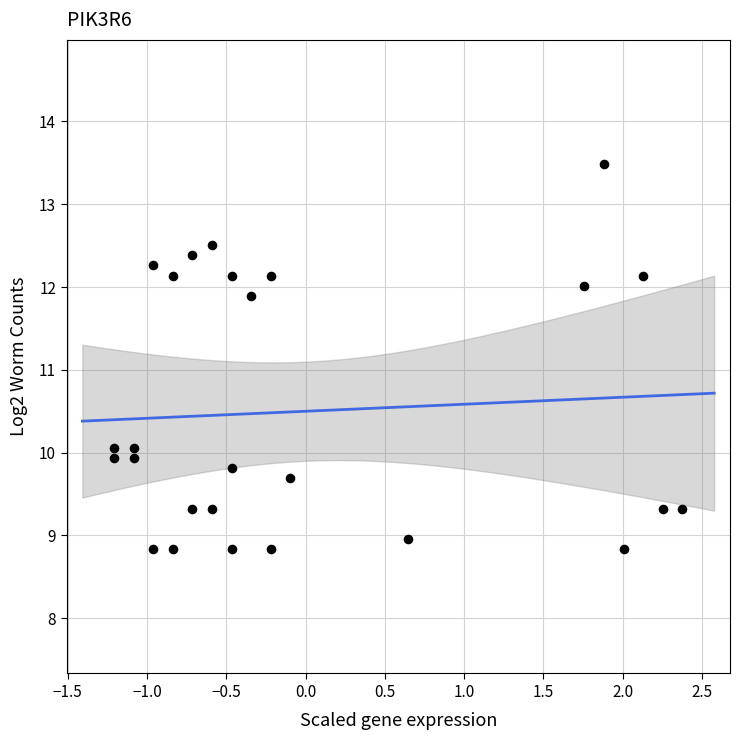

What is the range of X values (max minus min)?

3.6